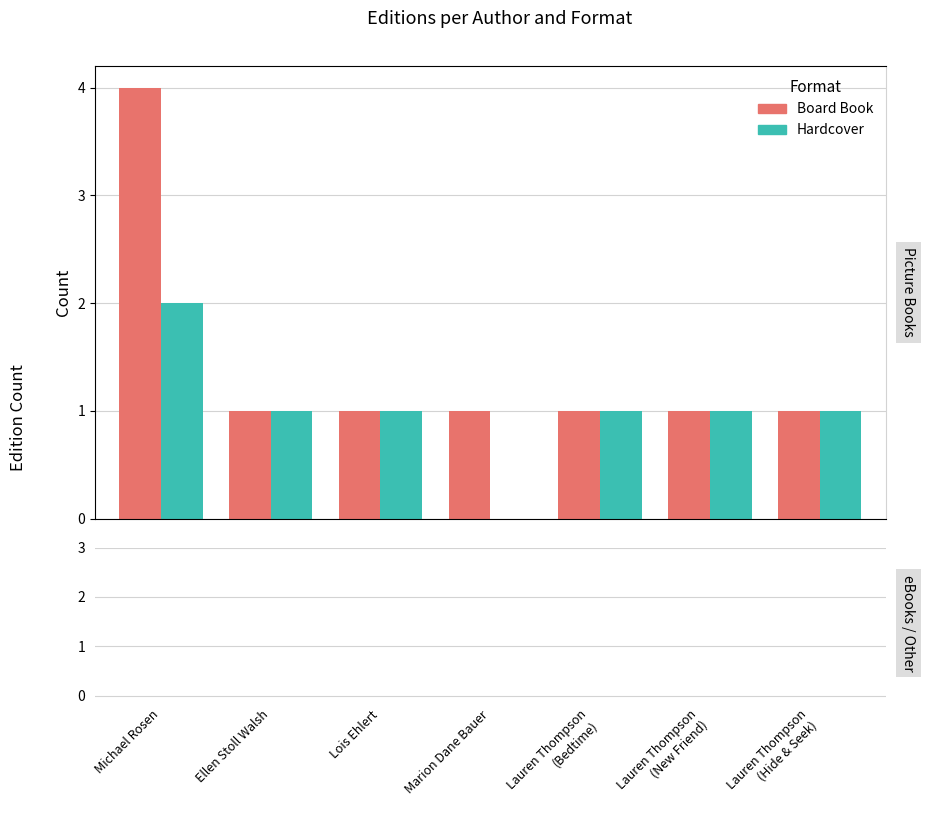

What position from the right is Lauren Thompson (Hide & Seek)?

1